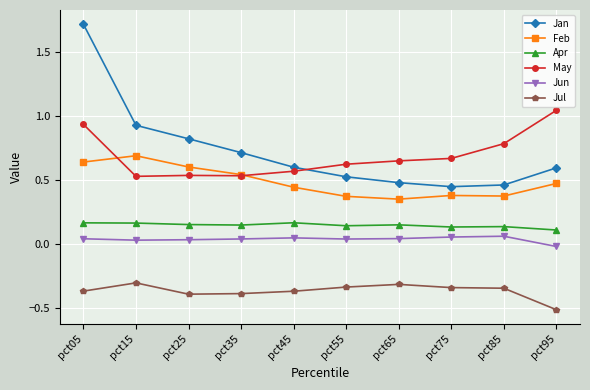

In Apr, how many points are higher than both neighbors (excluding endpoints)?

3